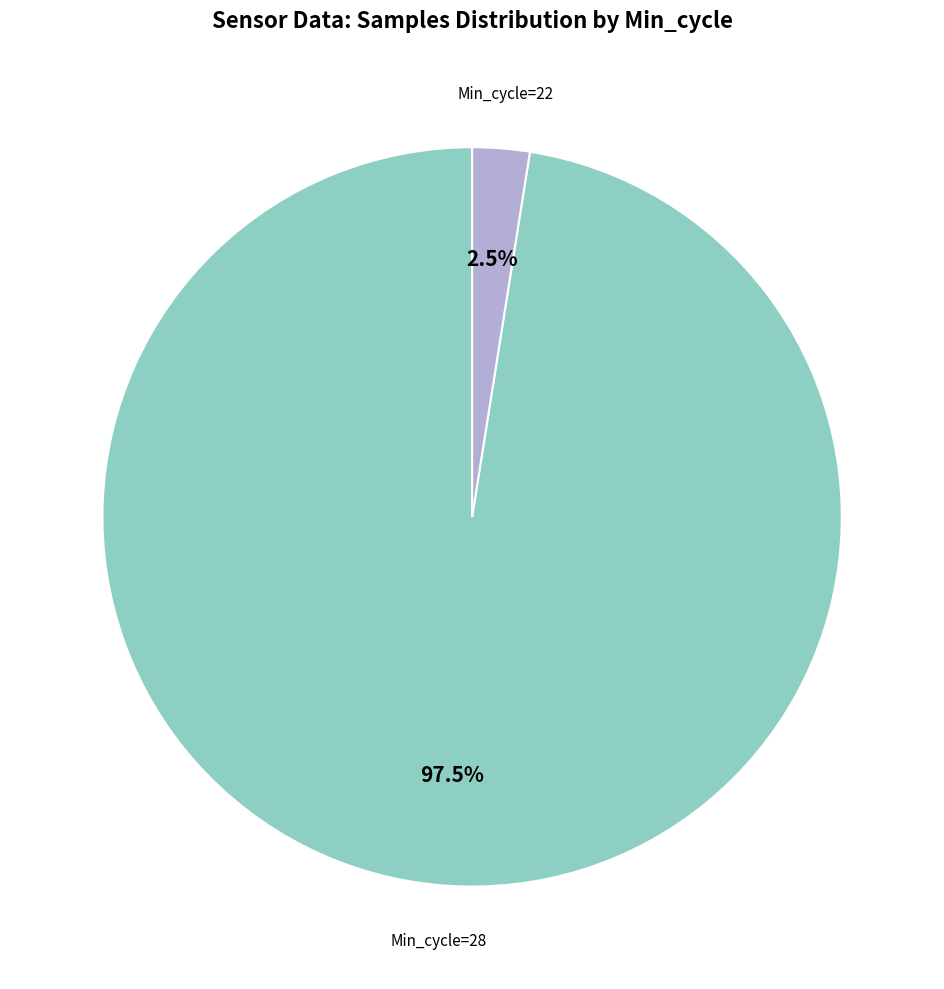

Is there a majority slice in this chart?

Yes